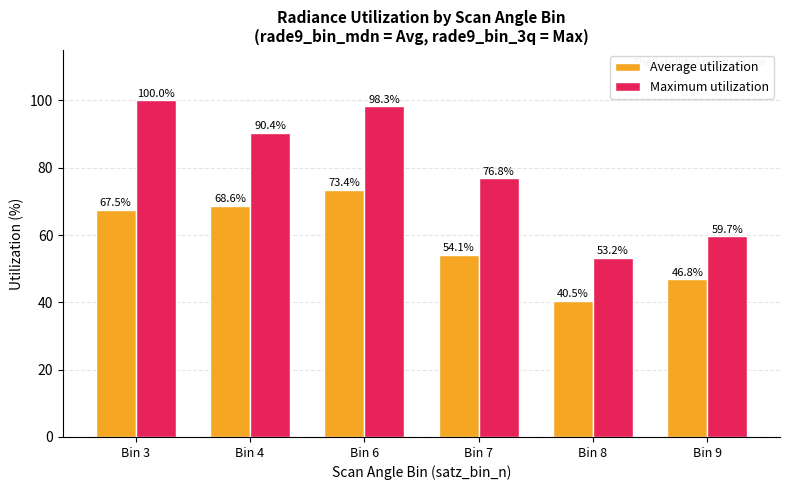

At which label does Average utilization first exceed 67?

Bin 3